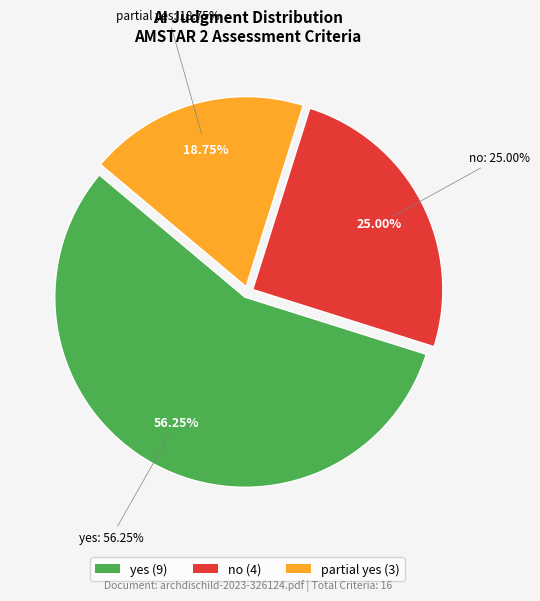

Which has a higher value, partial yes or yes?

yes